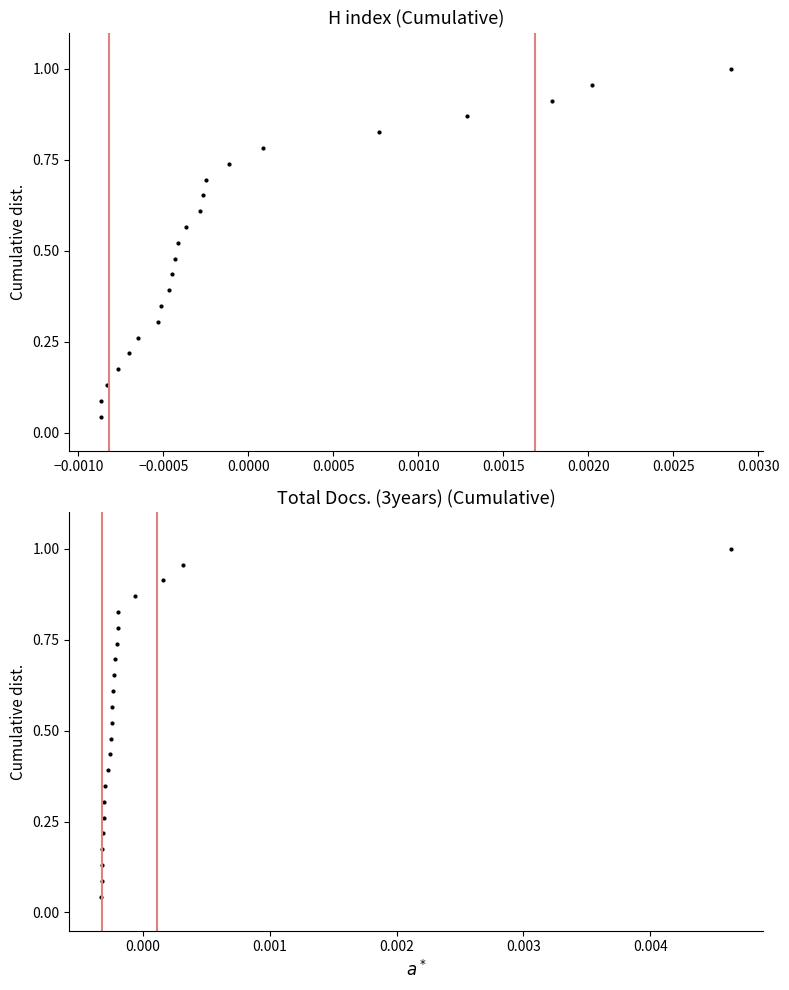

Reading right to left, what are all the values shown in this chart?

H index: 1.0	1.0	0.9	0.9	0.8	0.8	0.7	0.7	0.7	0.6	0.6	0.5	0.5	0.4	0.4	0.3	0.3	0.3	0.2	0.2	0.1	0.1	0.0
Total Docs. (3years): 1.0	1.0	0.9	0.9	0.8	0.8	0.7	0.7	0.7	0.6	0.6	0.5	0.5	0.4	0.4	0.3	0.3	0.3	0.2	0.2	0.1	0.1	0.0